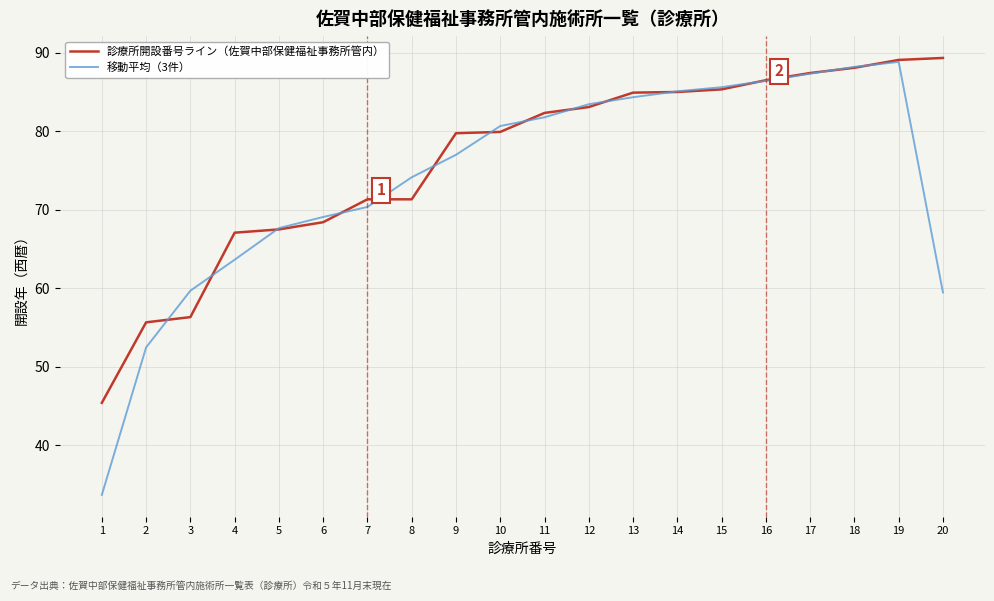

Is this an area chart (filled region under the line)?

No